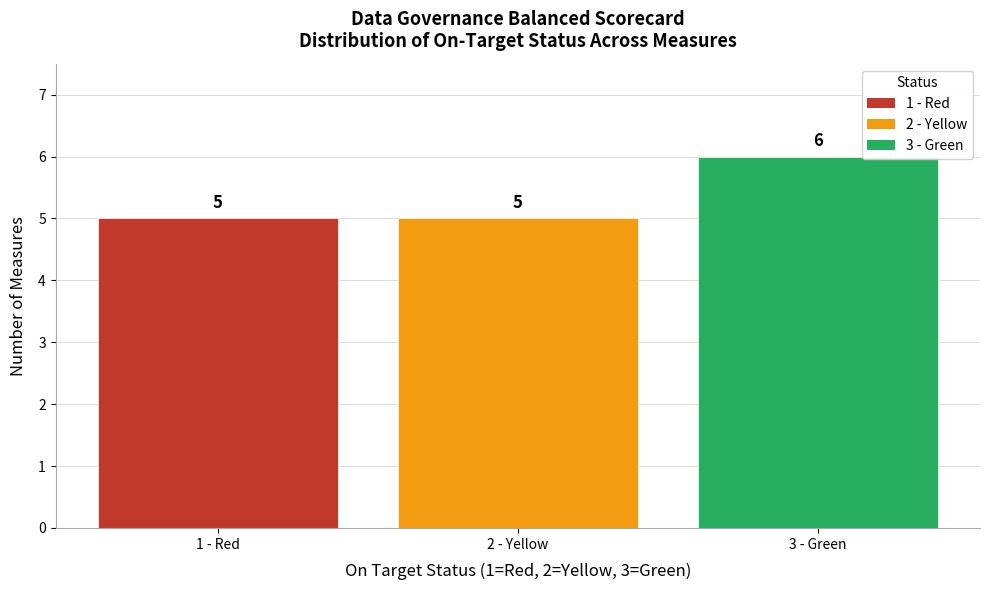

Reading left to right, transcribe all the data shown in this chart.

1 - Red=5	2 - Yellow=5	3 - Green=6